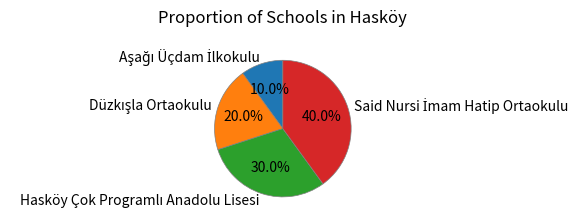

Does any single category account for the majority?

No